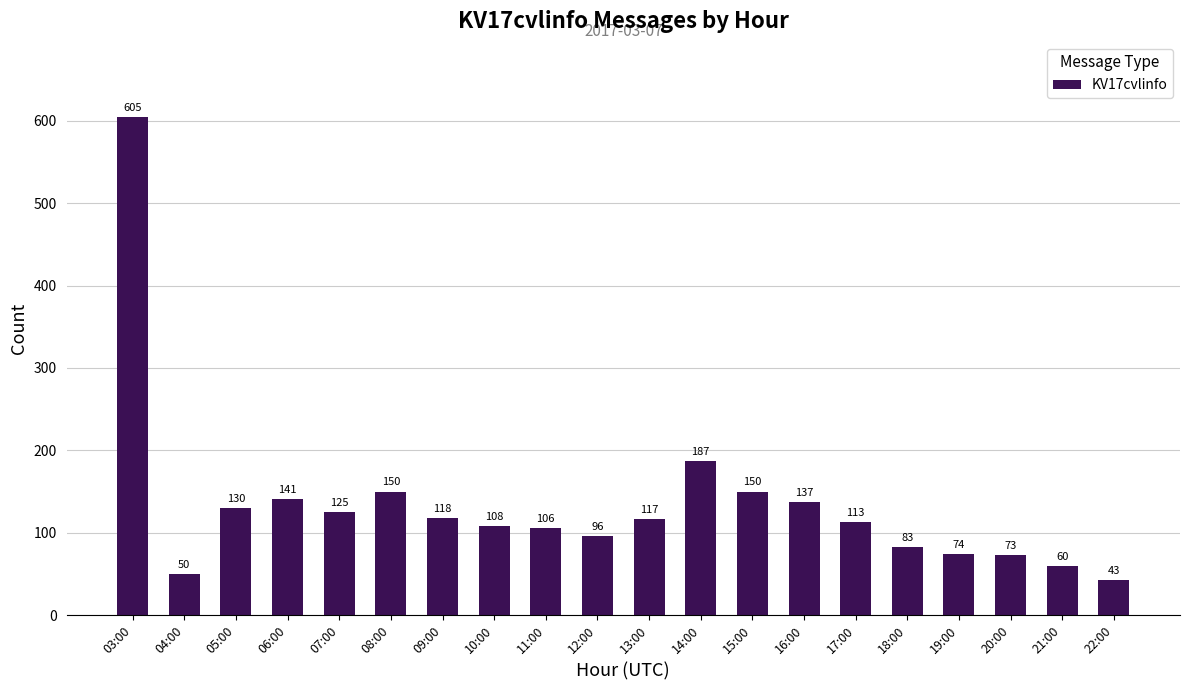

Which category has the highest value across all series?

03:00